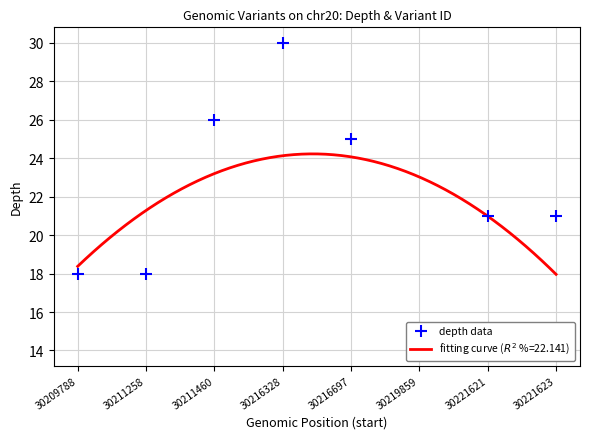

What is the approximate value at 30209788, to the nearest 5?

20